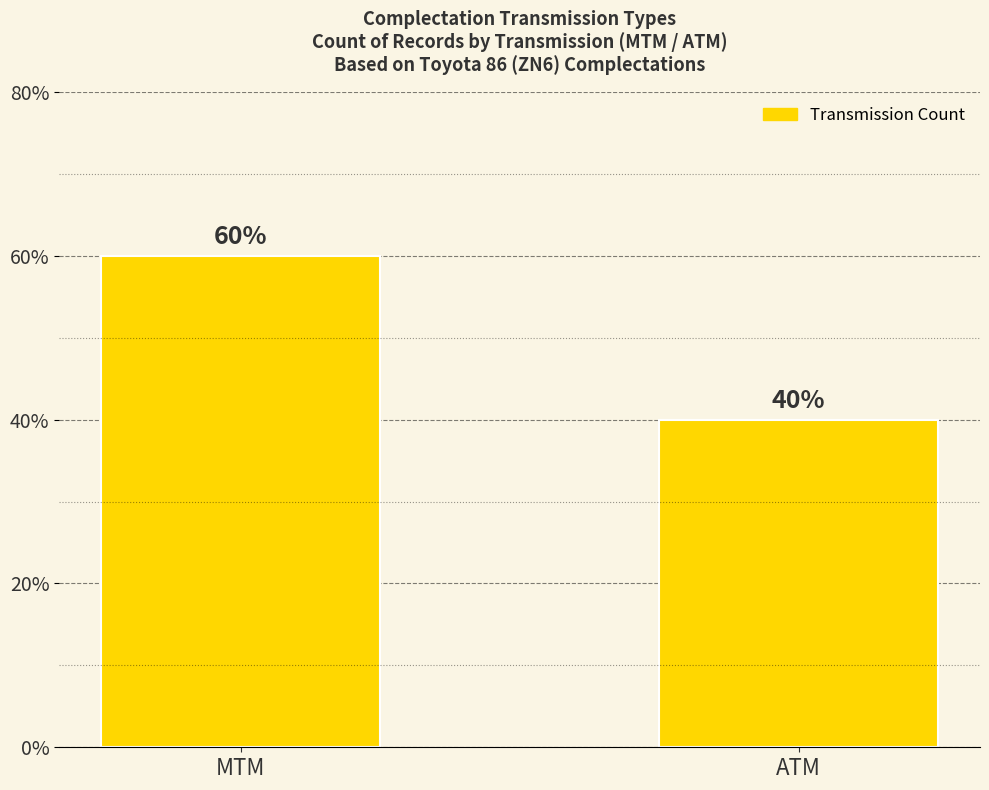

List the labels in order of value, largest first.

MTM, ATM